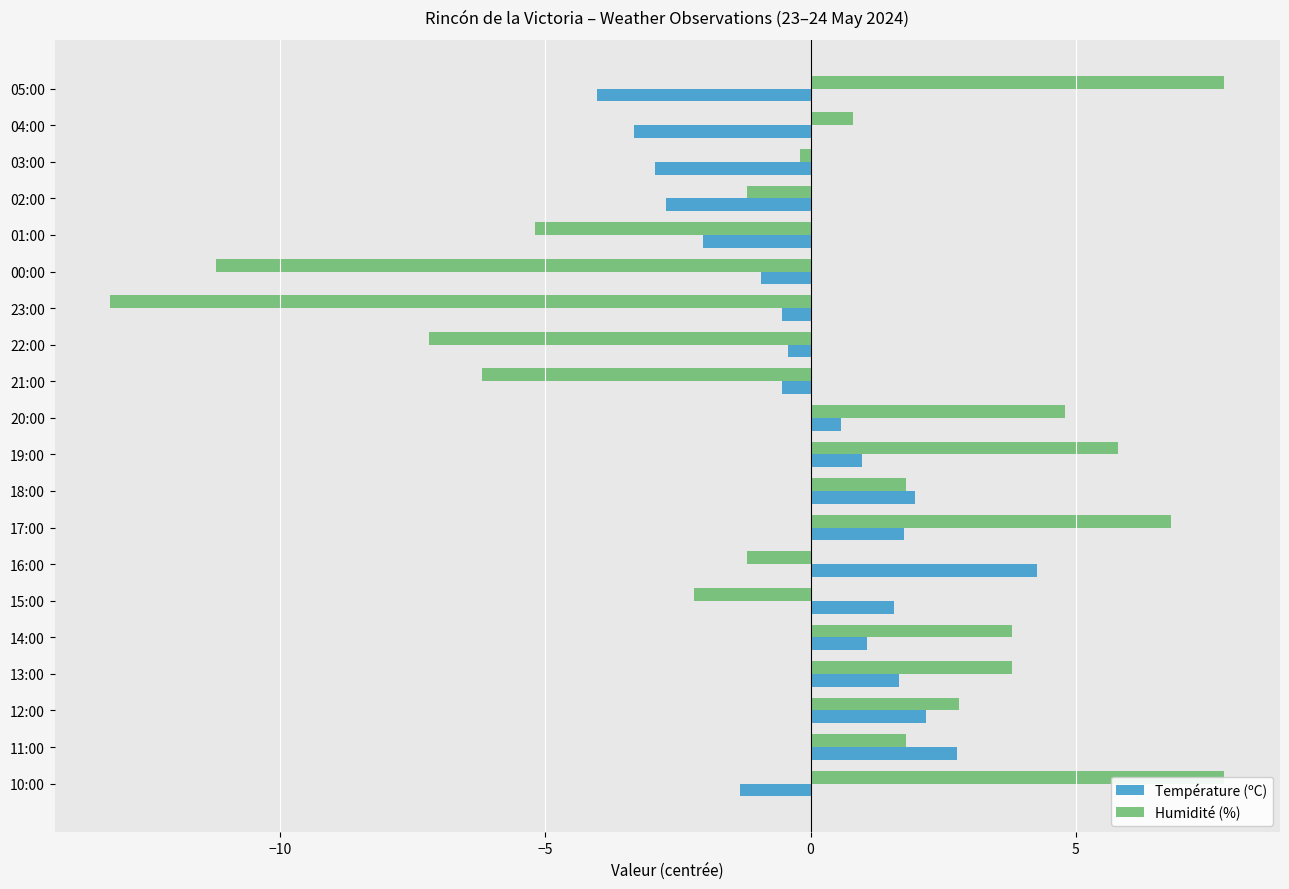

Reading right to left, transcribe all the data shown in this chart.

Température (ºC): -1.3	2.8	2.2	1.7	1.1	1.6	4.3	1.8	2.0	1.0	0.6	-0.5	-0.4	-0.5	-0.9	-2.0	-2.7	-2.9	-3.3	-4.0
Humidité (%): 7.8	1.8	2.8	3.8	3.8	-2.2	-1.2	6.8	1.8	5.8	4.8	-6.2	-7.2	-13.2	-11.2	-5.2	-1.2	-0.2	0.8	7.8